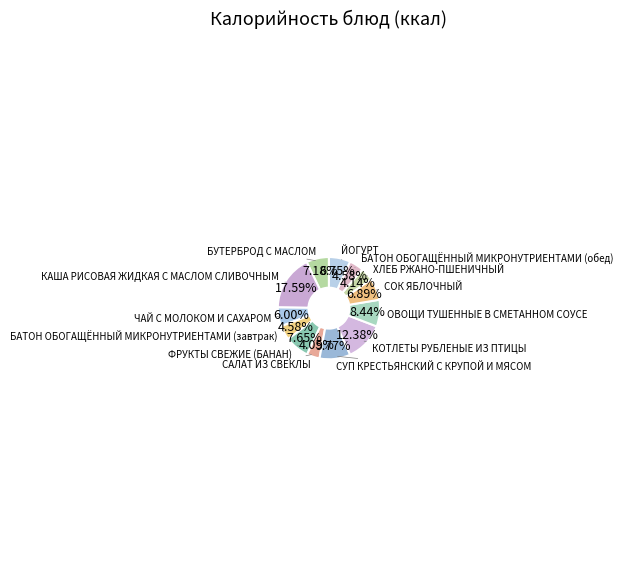

Which slice is the largest?

КАША РИСОВАЯ ЖИДКАЯ С МАСЛОМ СЛИВОЧНЫМ